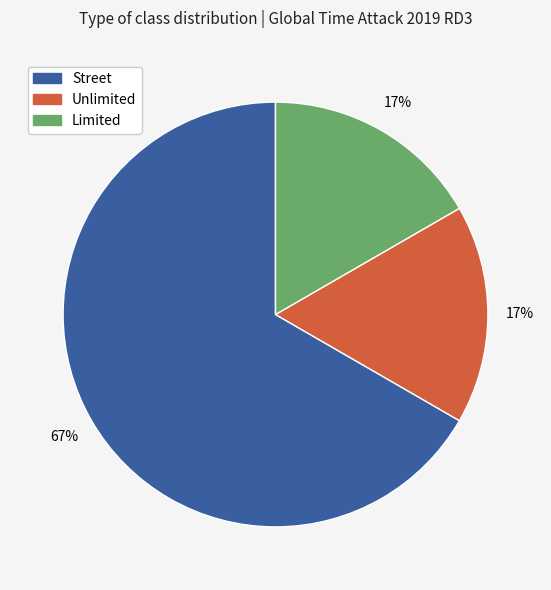

Combined, do Unlimited and Limited account for over 50%?

No